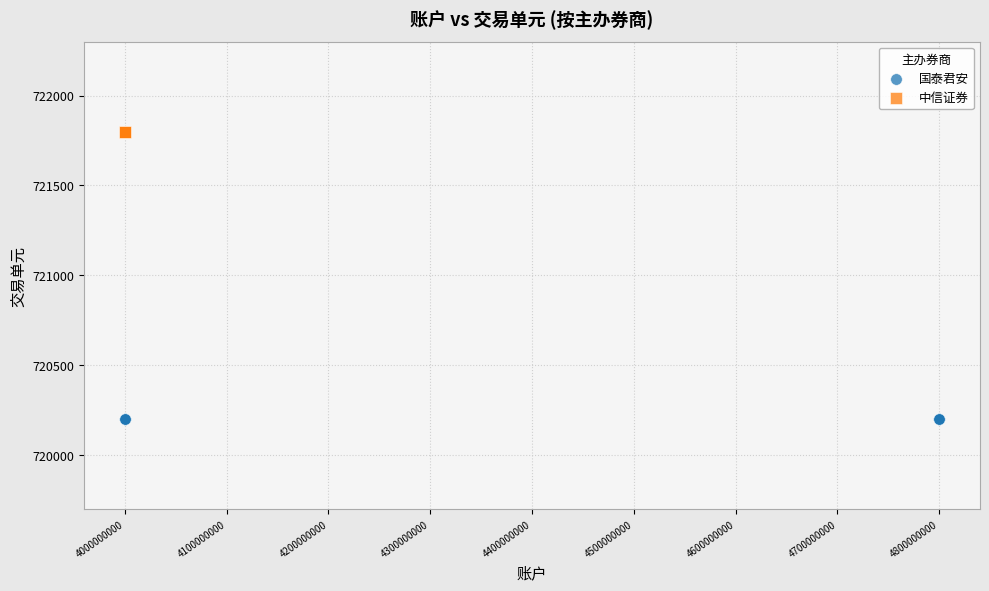

Which series contains the lowest Y value?

国泰君安